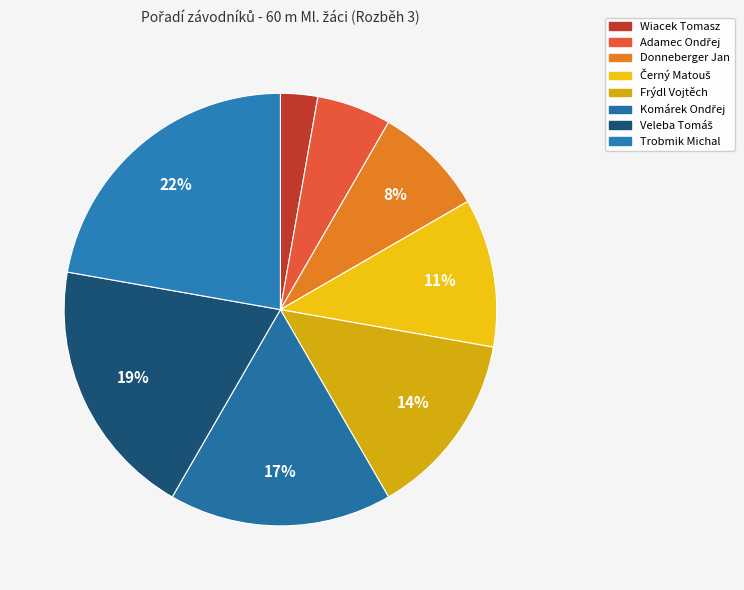

To the nearest percent, what is the difference between the Wiacek Tomasz and Frýdl Vojtěch slice percentages?

11%